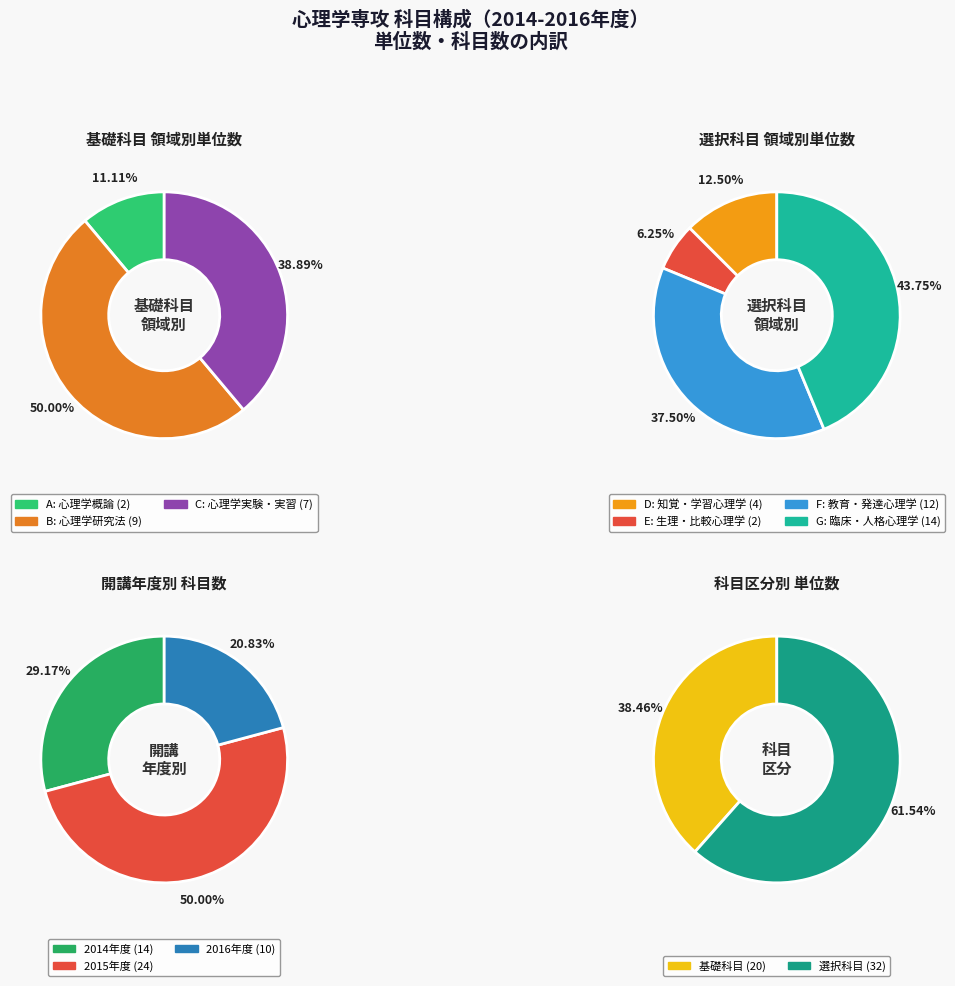

The 0 slice represents 20% of the pie. True or false?

False